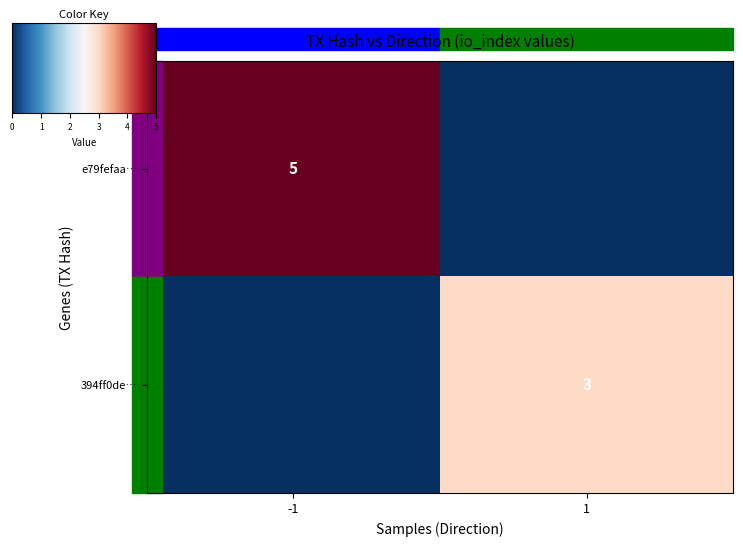

Rank the series at -1 from highest to lowest value.

e79fefaa…, 394ff0de…